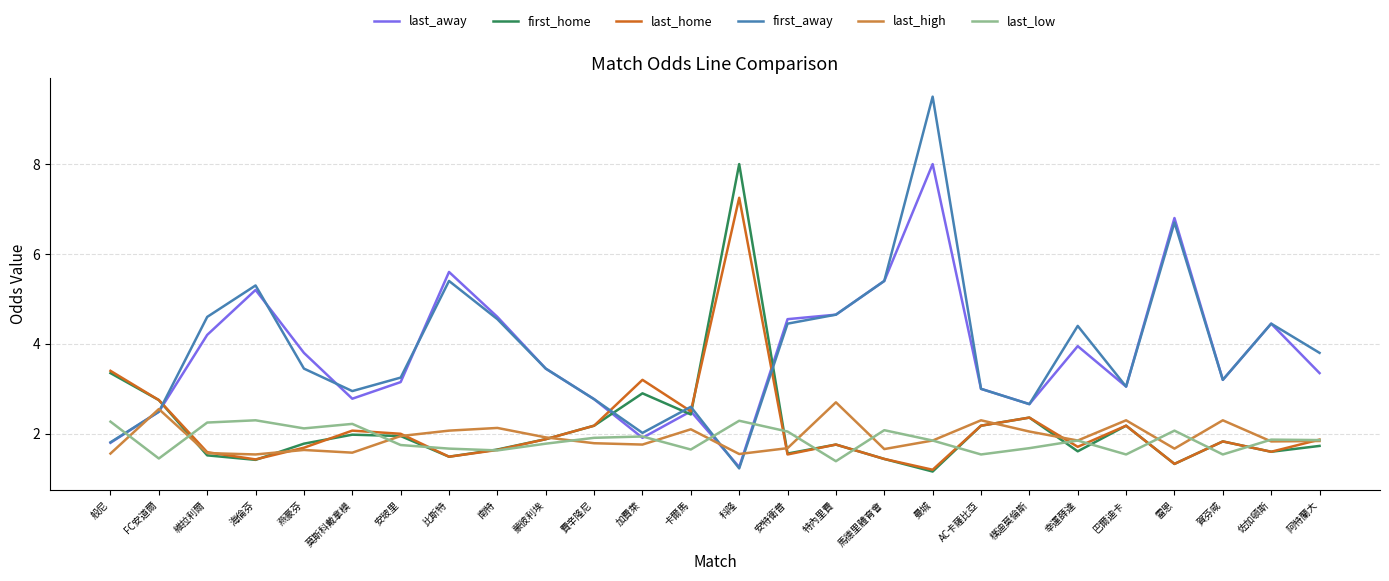

True or false: last_low has a value of 0.6 at 安特衛普.

False